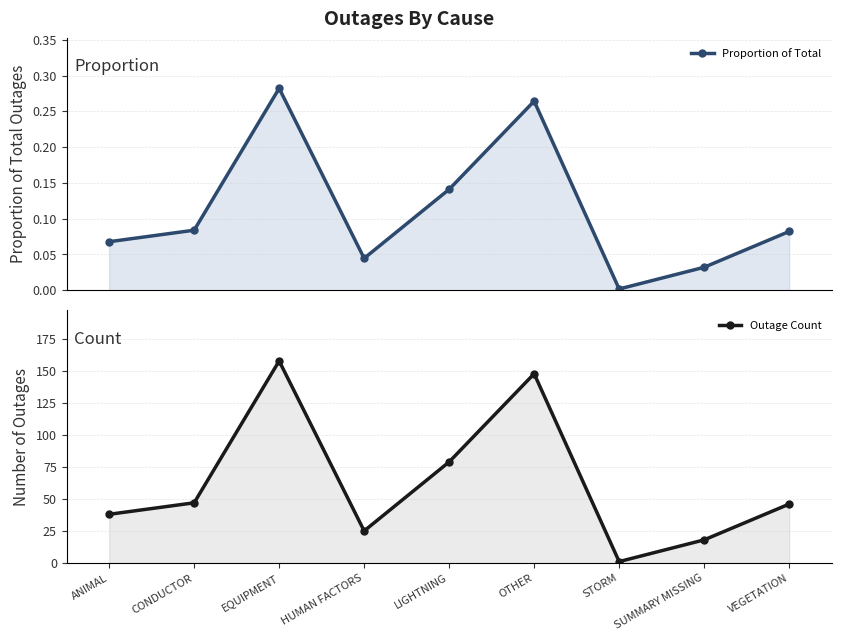

True or false: Outage Count and Proportion of Total intersect in this chart.

False